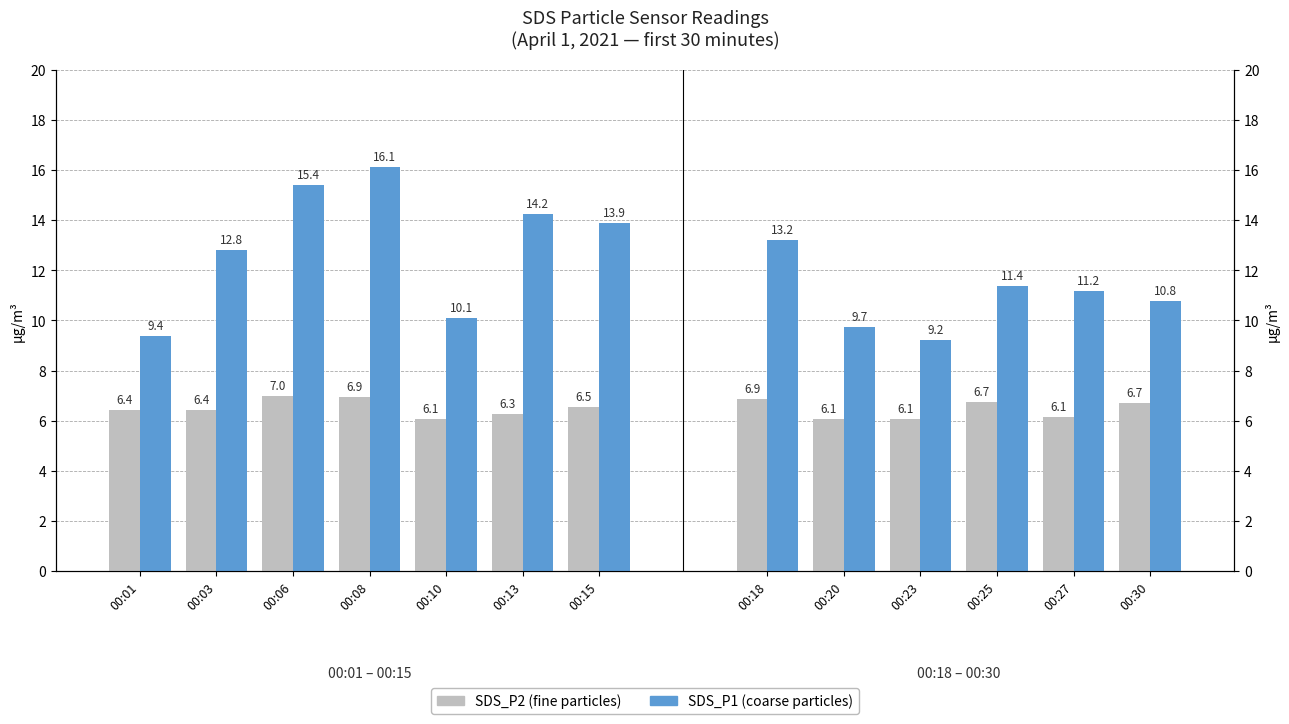

At which label is SDS_P2 closest to 6?

00:10